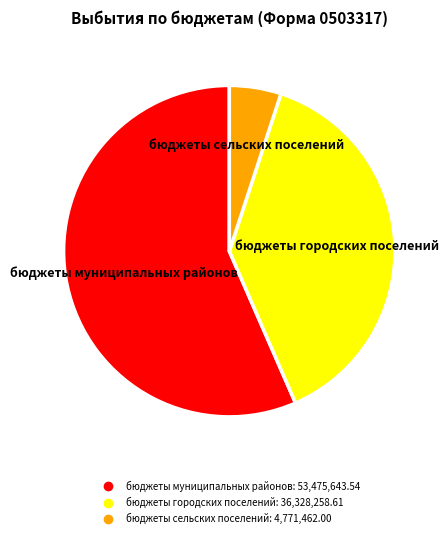

Is there a majority slice in this chart?

Yes